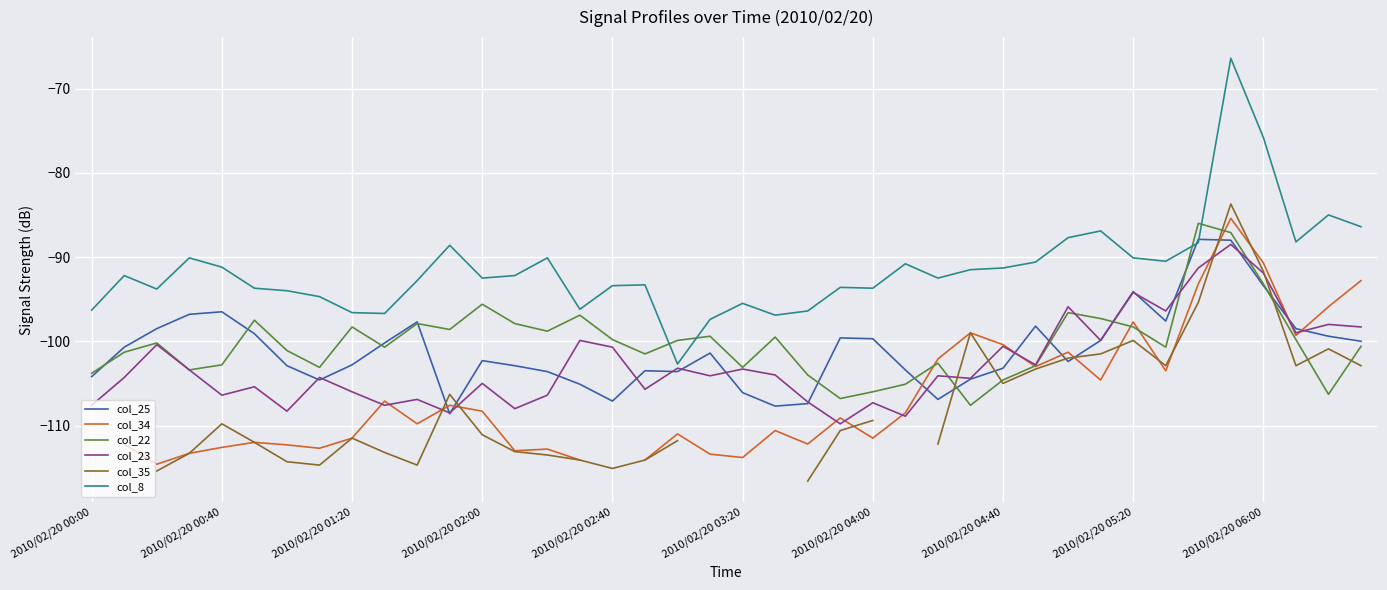

How many series are shown in this chart?

6